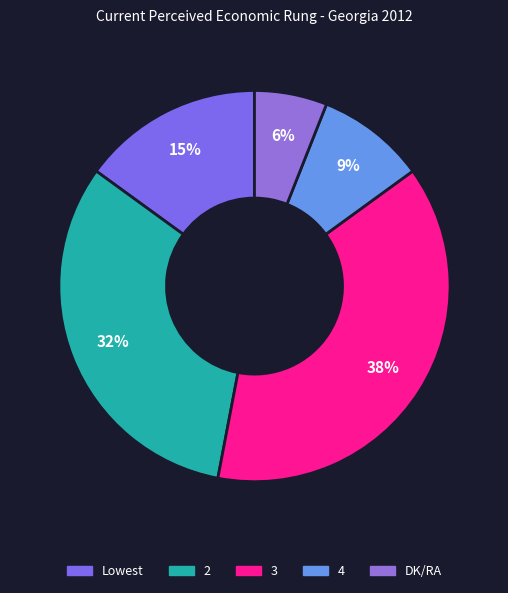

How many segments does this pie chart have?

5